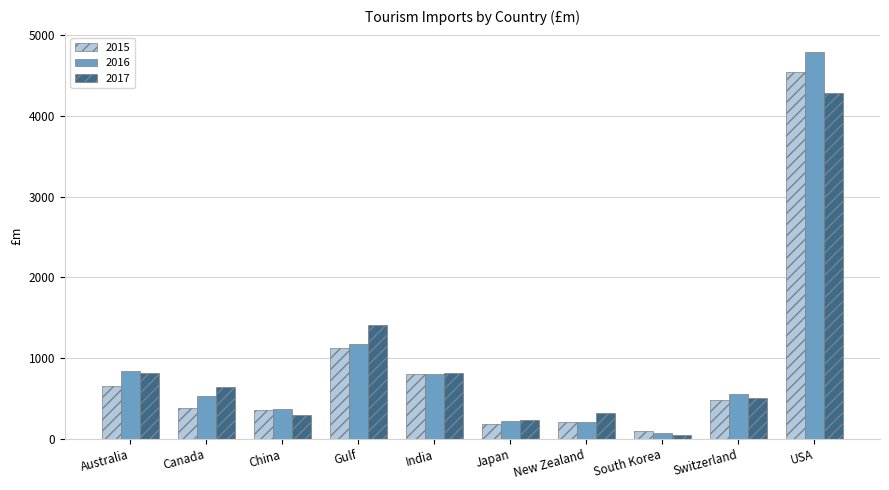

At which category is the sum across all series the highest?

USA